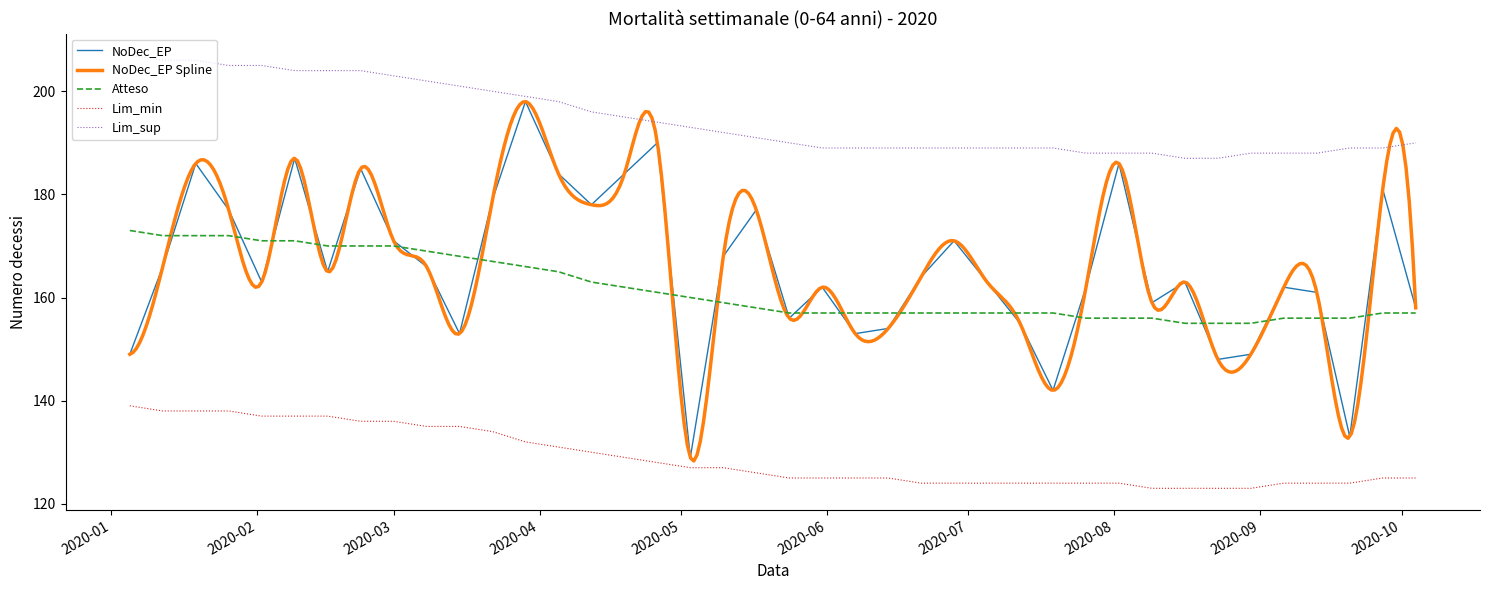

Does the chart have visible grid lines?

No